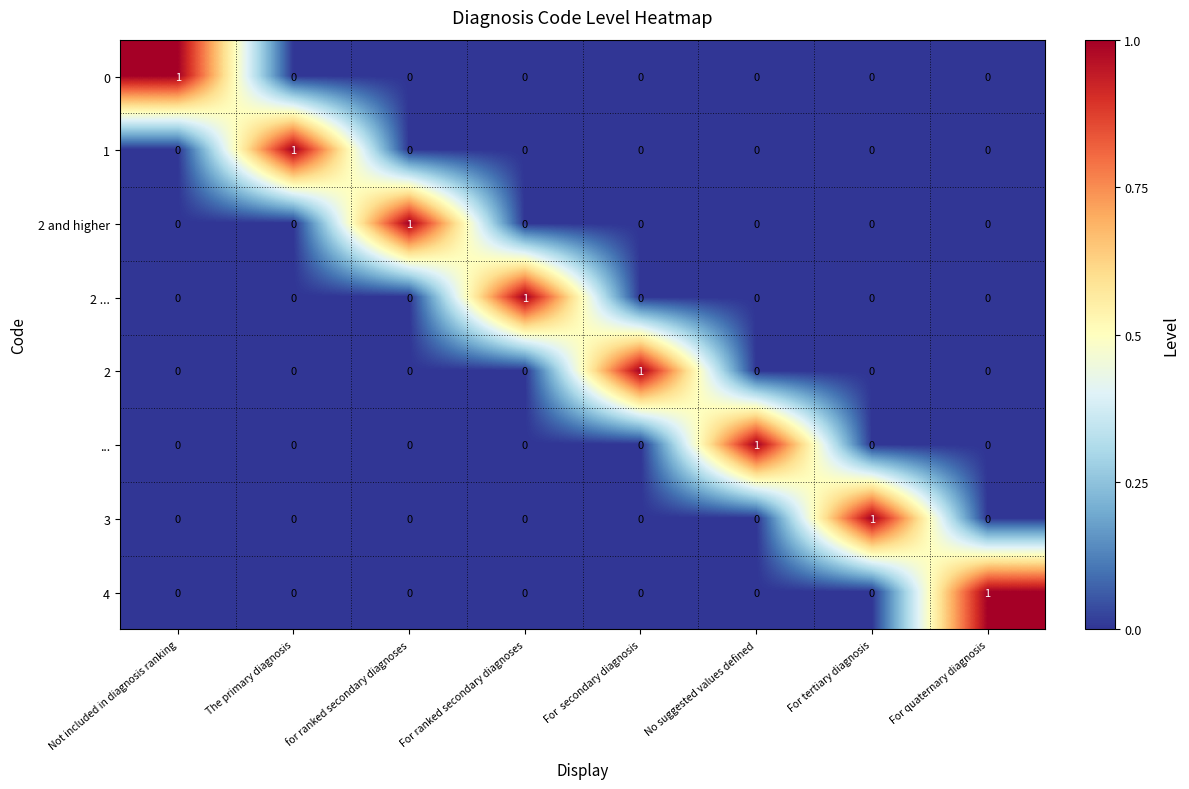

How many 1 values are between 0 and 1?

8